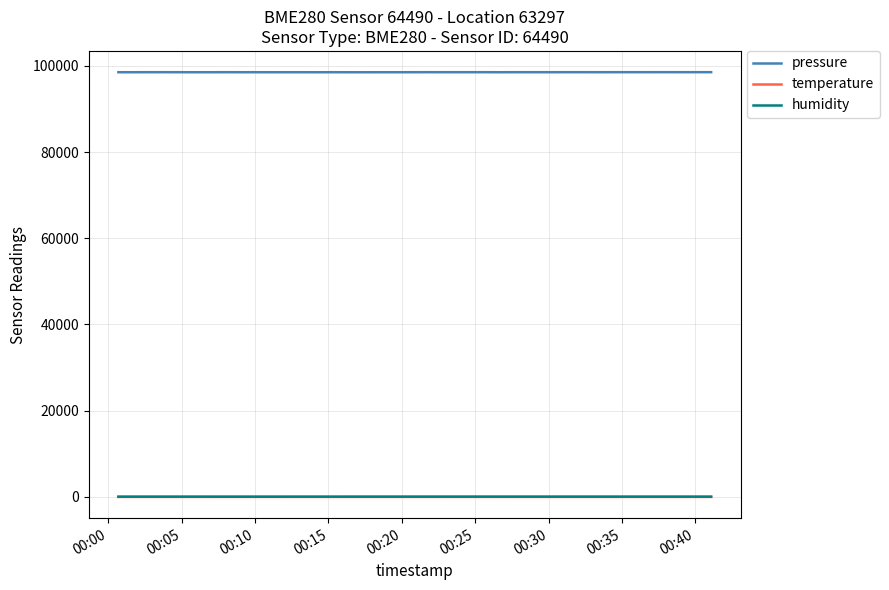

At how many categories does at least one series exceed 42083?

40